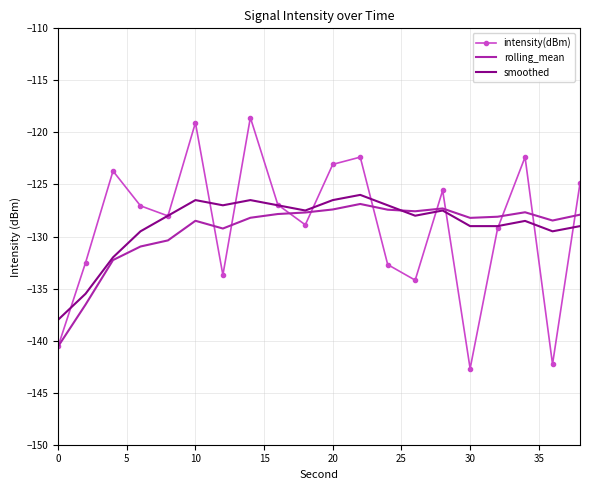

Which series has the largest range (max minus min)?

intensity(dBm)